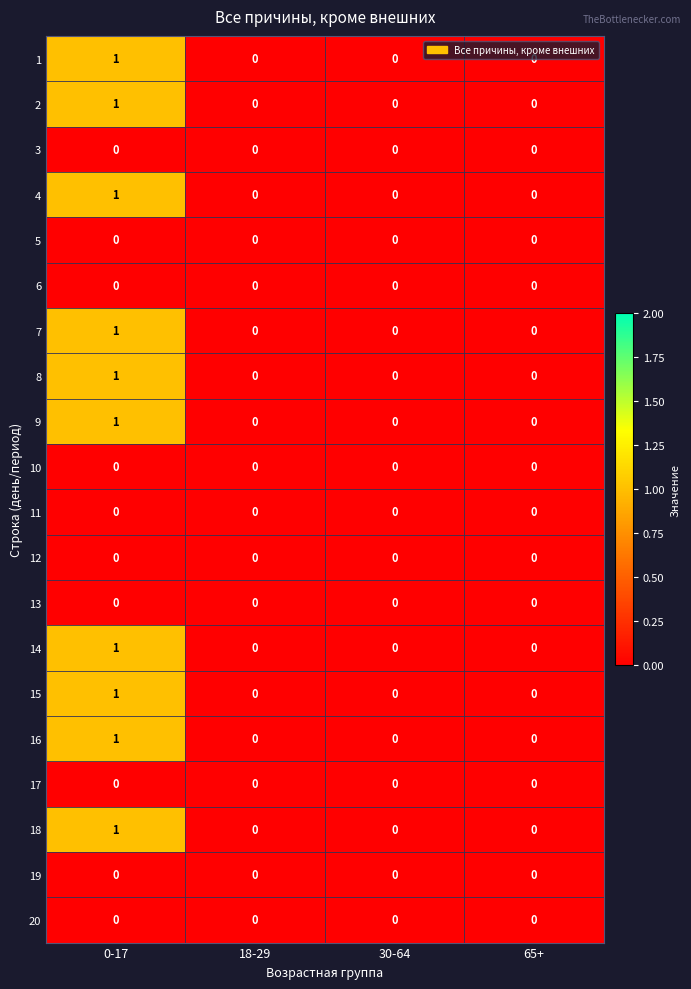

How many data points does each series have?

4